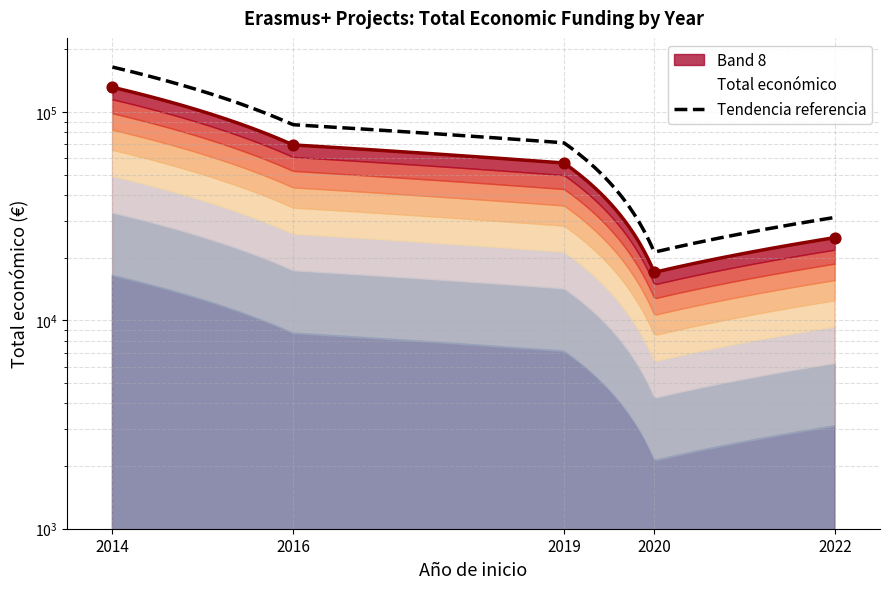

What is the change in value from 2016 to 2020?

-52589